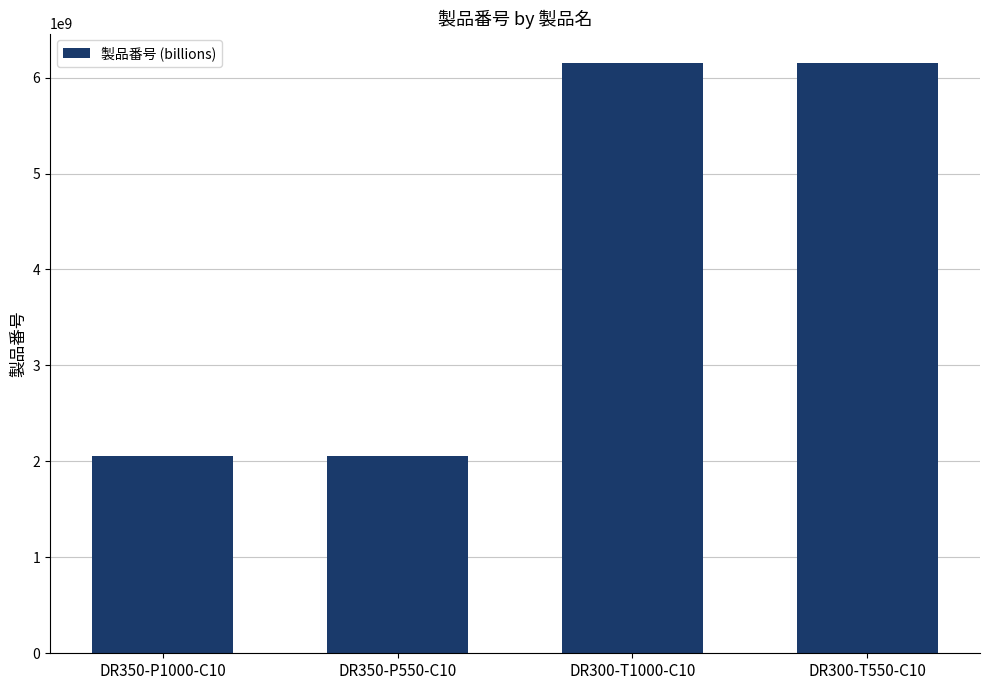

What is the label of the 2nd bar from the left?

DR350-P550-C10